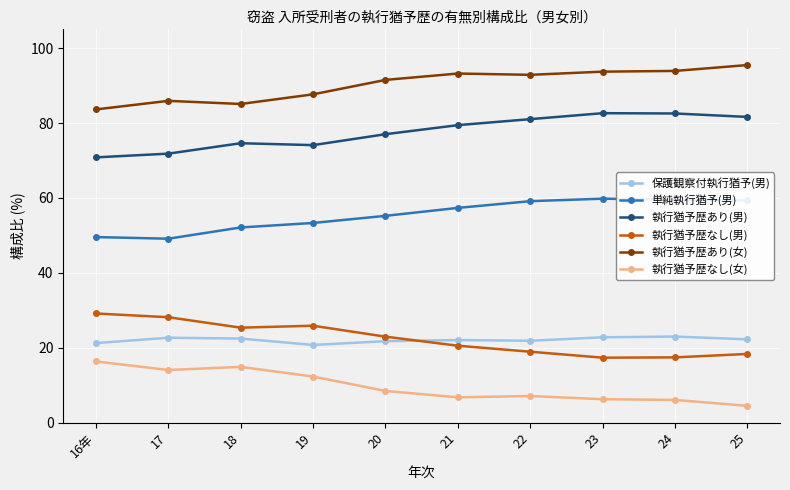

Is the value of 執行猶予歴あり(男) at 25 greater than the value of 単純執行猶予(男) at 25?

Yes